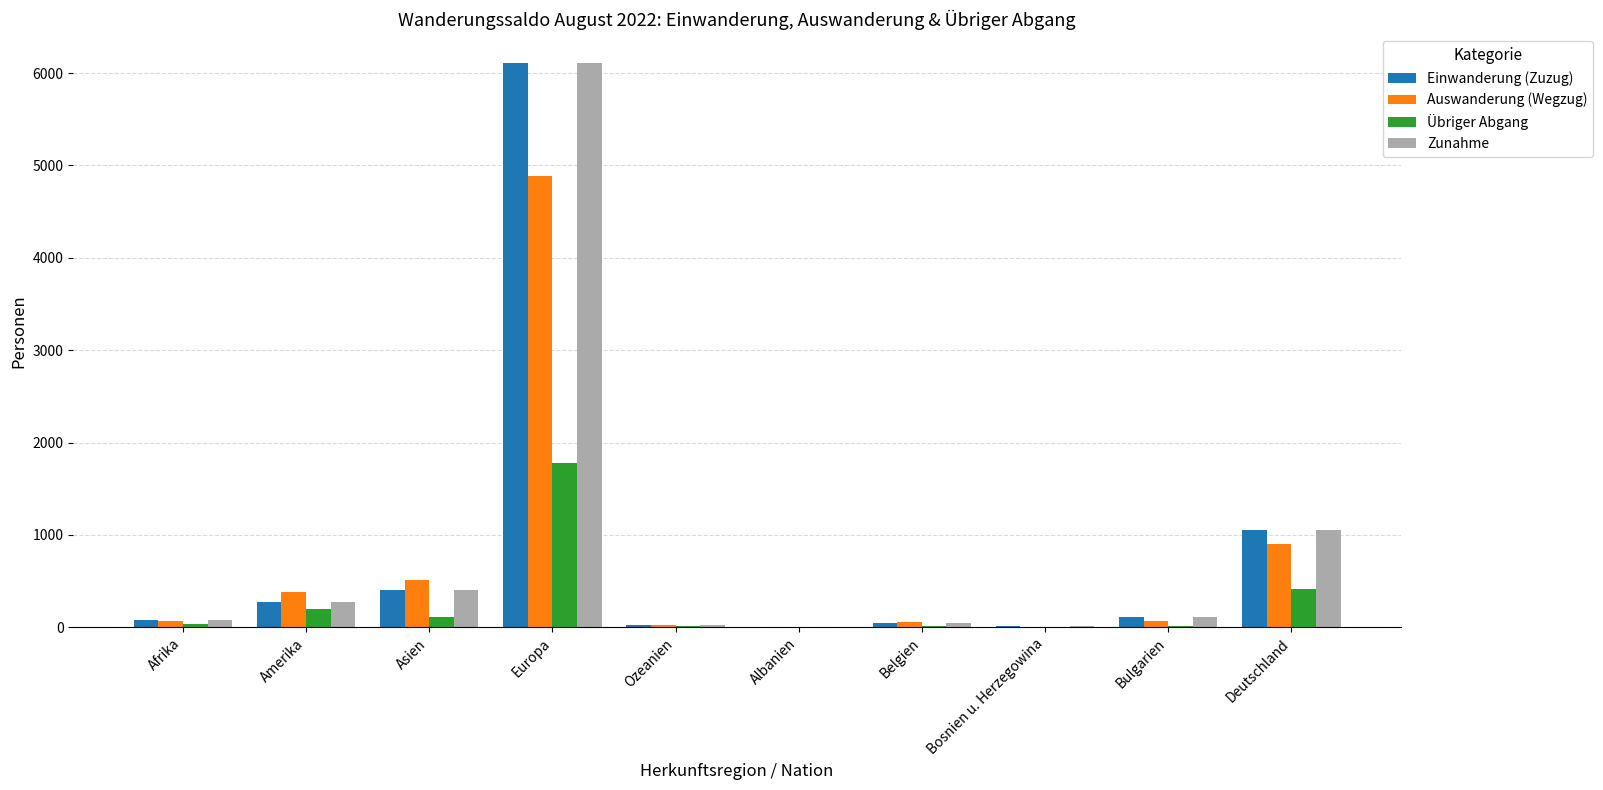

Which label corresponds to the largest value in the chart?

Europa